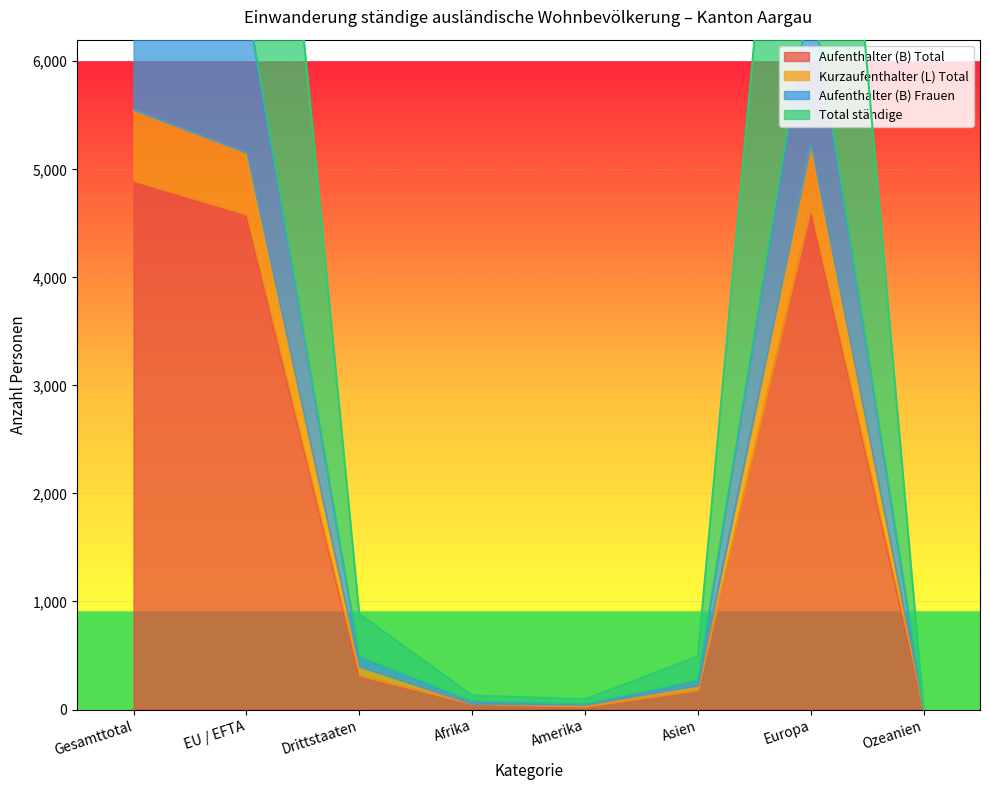

Reading right to left, extract all data points from this chart.

Aufenthalter (B) Total: Ozeanien=4	Europa=4633	Asien=179	Amerika=27	Afrika=52	Drittstaaten=313	EU / EFTA=4582	Gesamttotal=4895
Kurzaufenthalter (L) Total: Ozeanien=4	Europa=5224	Asien=222	Amerika=45	Afrika=54	Drittstaaten=396	EU / EFTA=5153	Gesamttotal=5549
Aufenthalter (B) Frauen: Ozeanien=4	Europa=6658	Asien=268	Amerika=50	Afrika=76	Drittstaaten=489	EU / EFTA=6567	Gesamttotal=7056
Total ständige: Ozeanien=8	Europa=11882	Asien=490	Amerika=95	Afrika=130	Drittstaaten=885	EU / EFTA=11720	Gesamttotal=12605